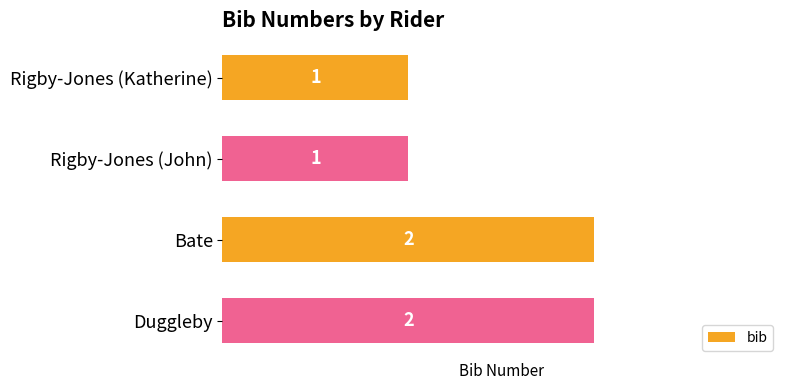

What is the change in value from Rigby-Jones (John) to Duggleby?

+1